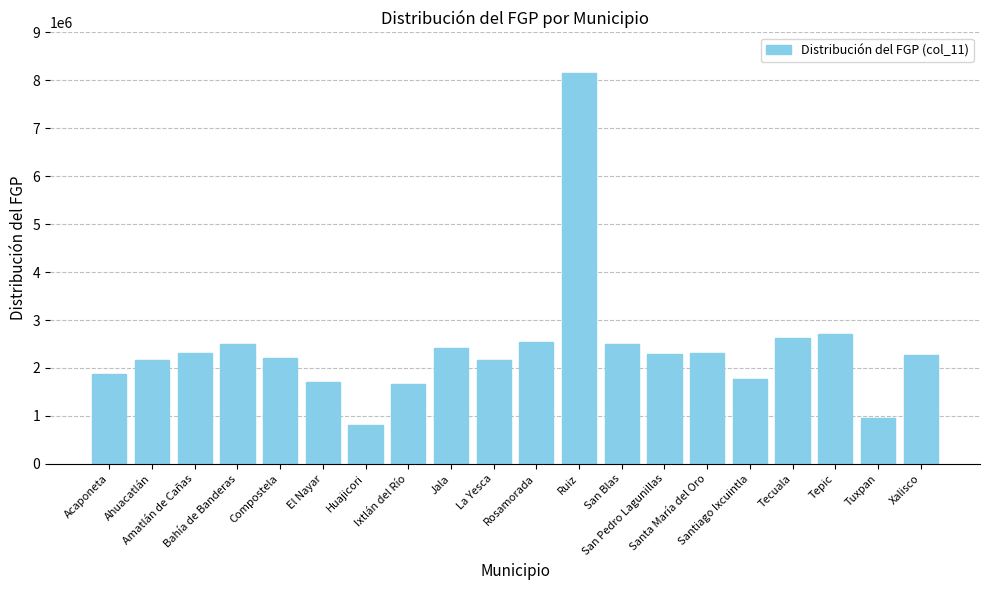

What is the difference between the values at Bahía de Banderas and Santa María del Oro?

185356.9